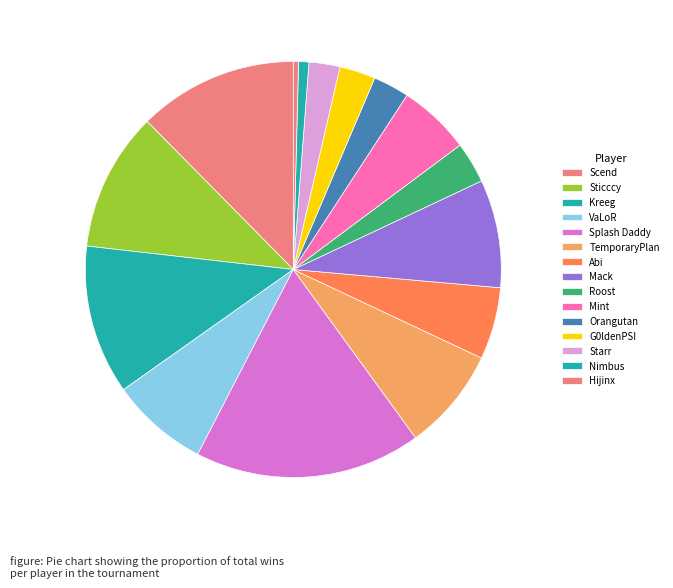

Count the number of slices in the pie.

15